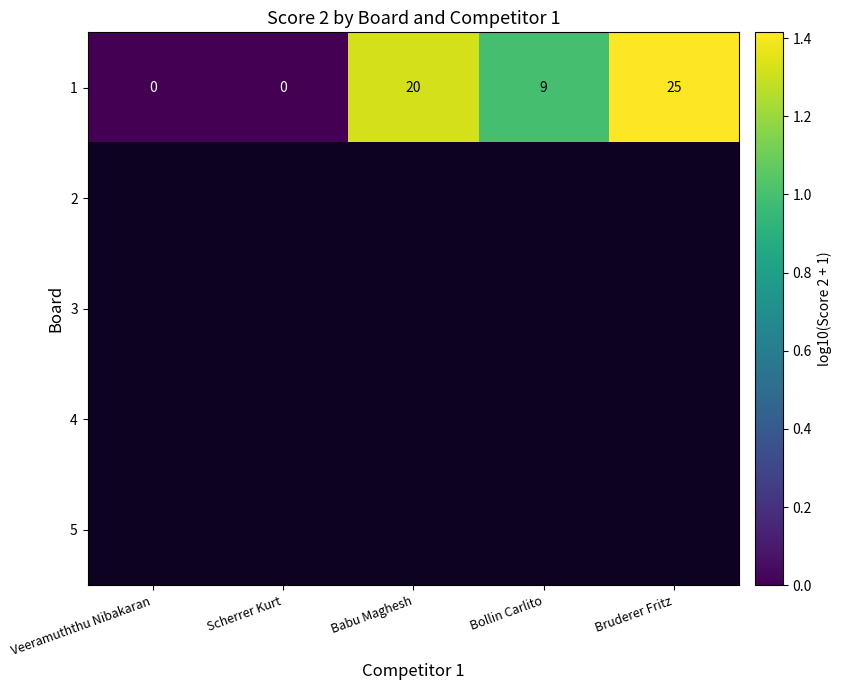

Which has a higher value, Scherrer Kurt or Babu Maghesh?

Babu Maghesh